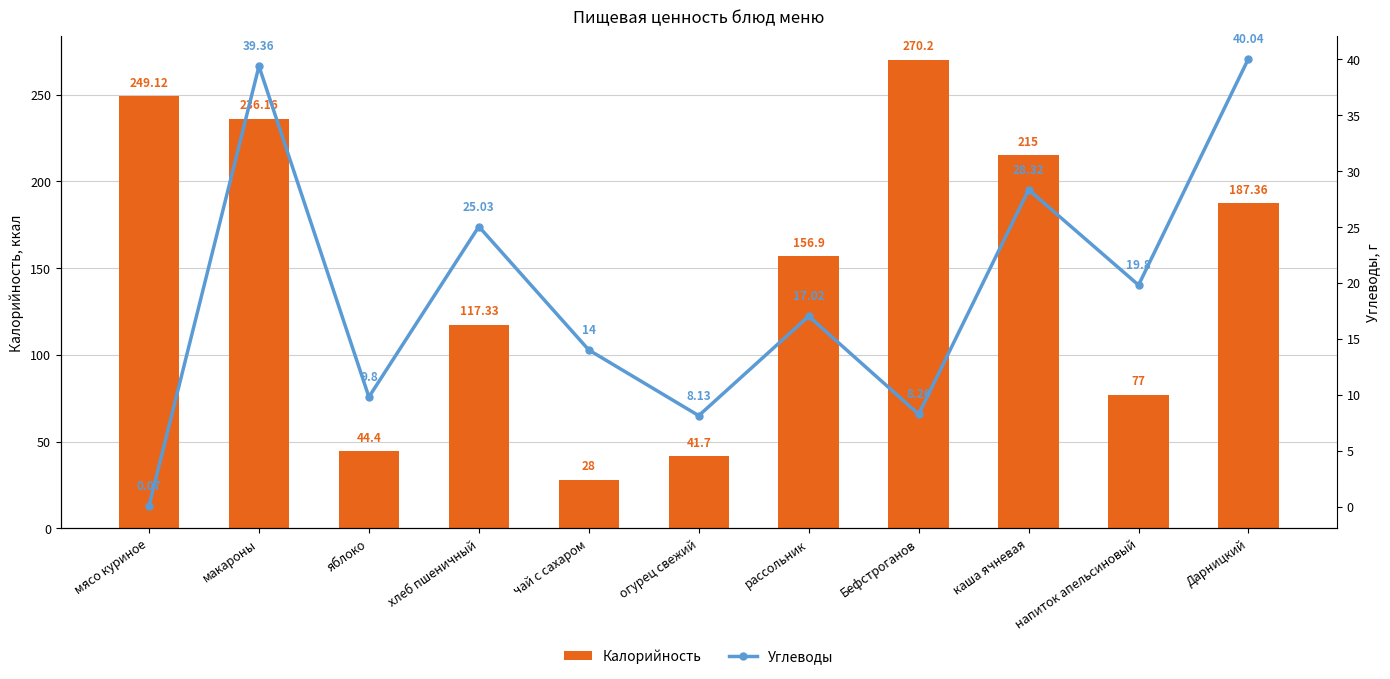

At which label does Калорийность reach its minimum?

чай с сахаром